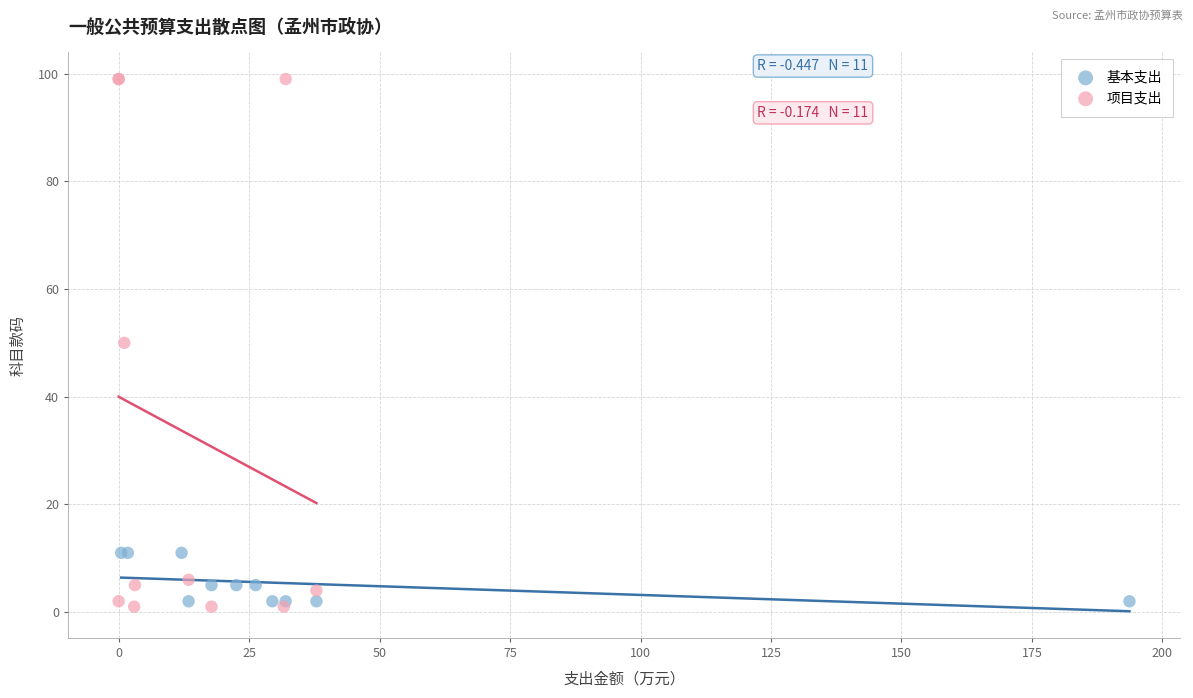

Which series contains the highest Y value?

项目支出